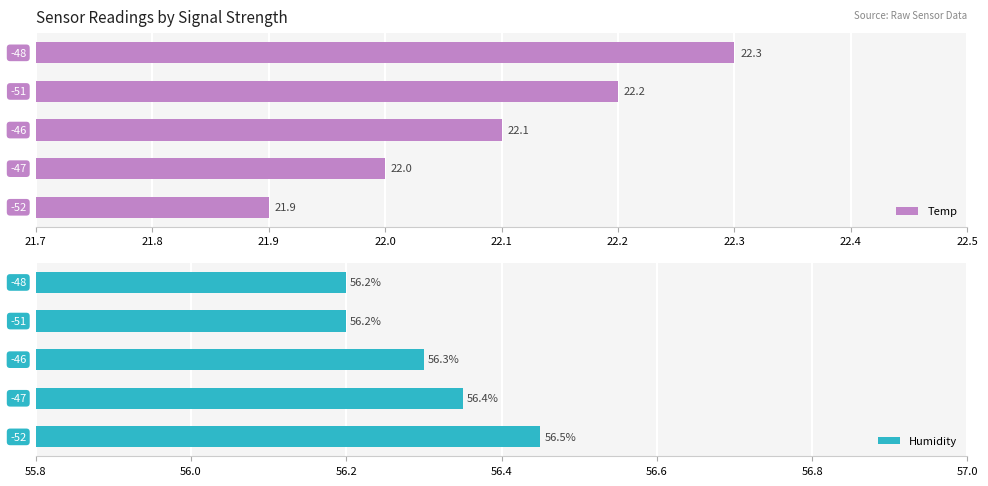

Count the Temp values in the range 22 to 23.

4